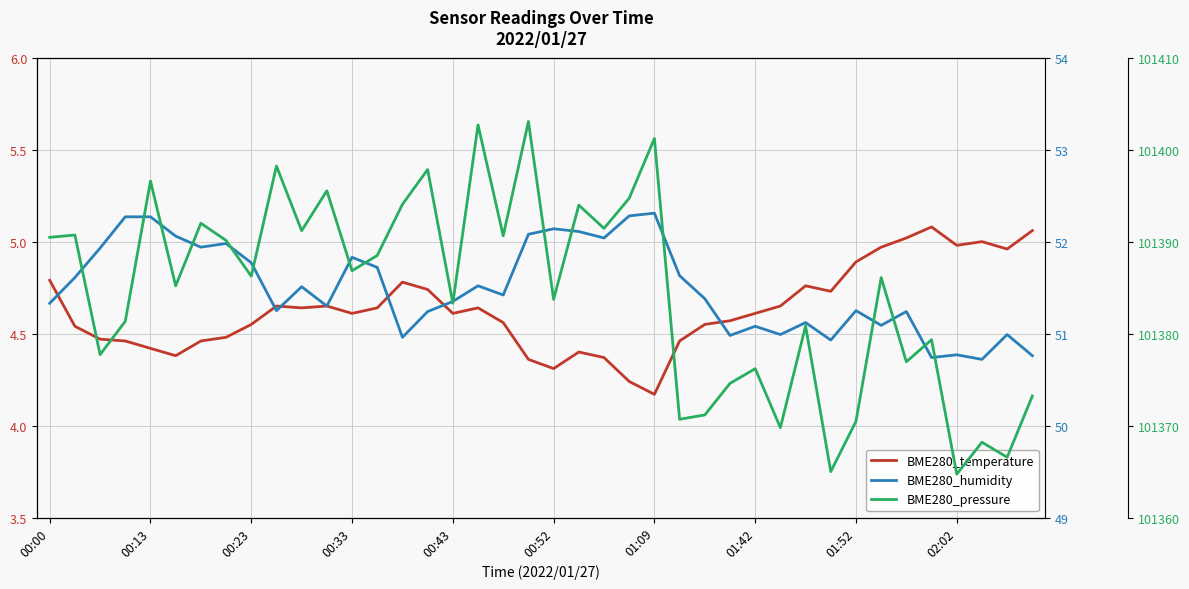

How many lines are shown in the chart?

3